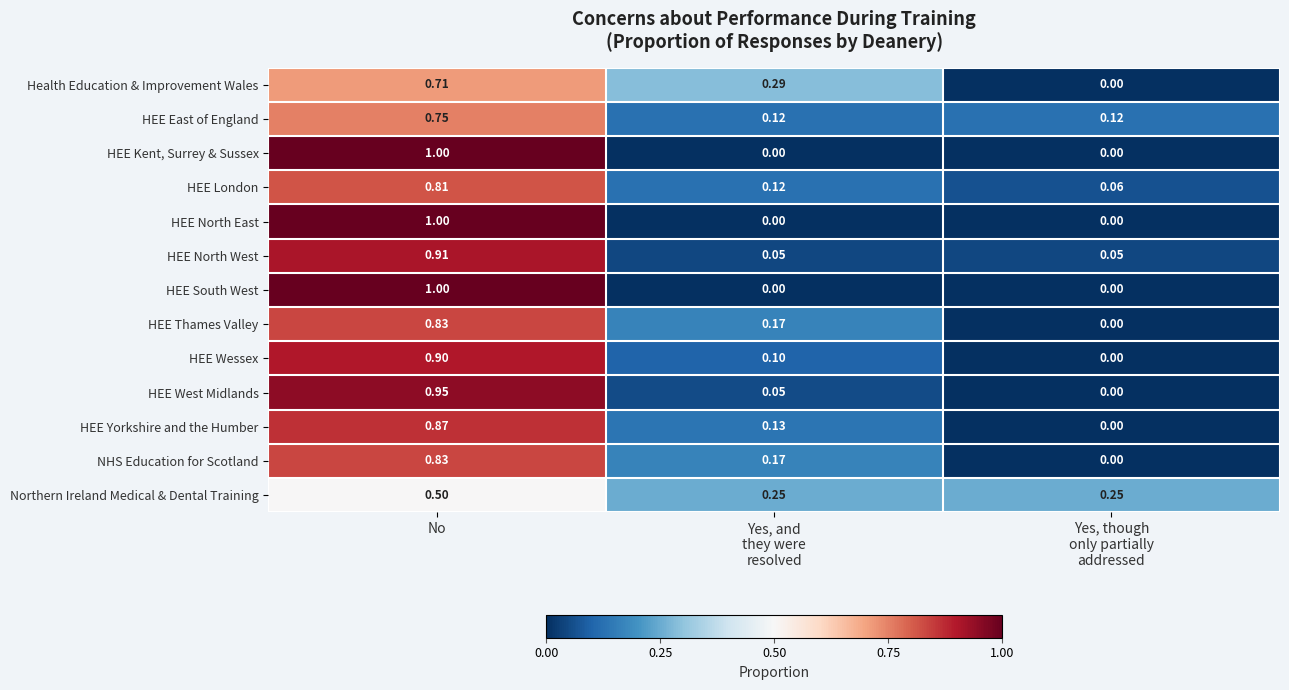

At which category is the sum across all series the highest?

No